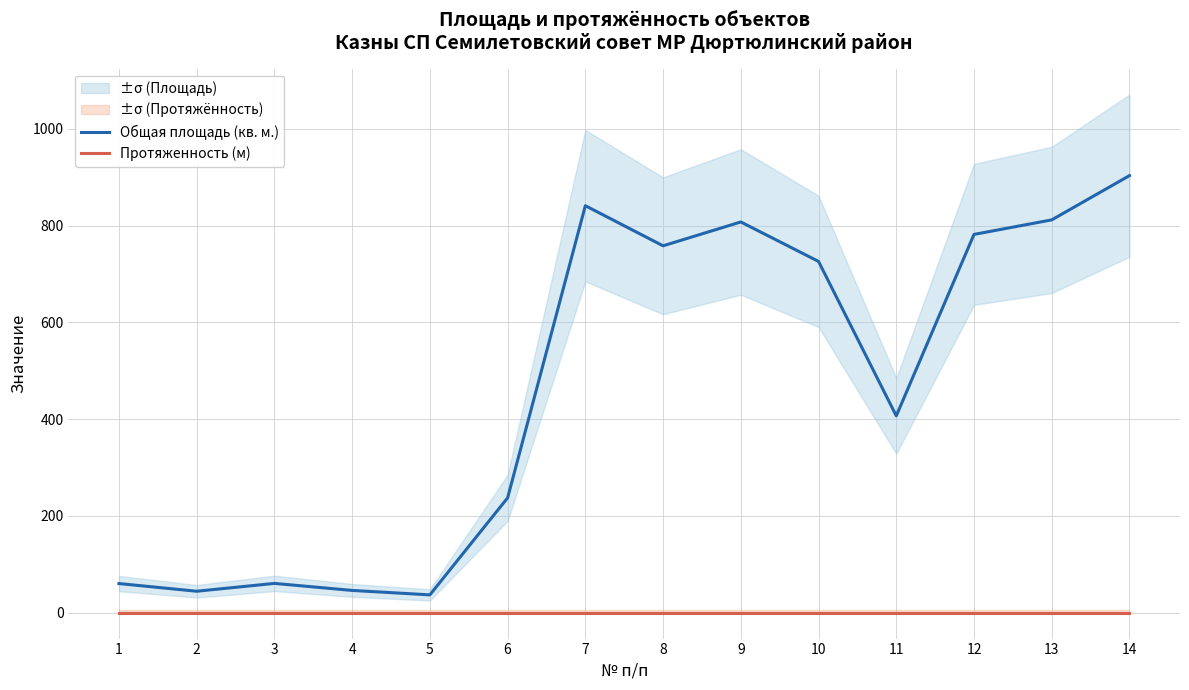

The Общая площадь (кв. м.) series shows 709.3 at 11. True or false?

False